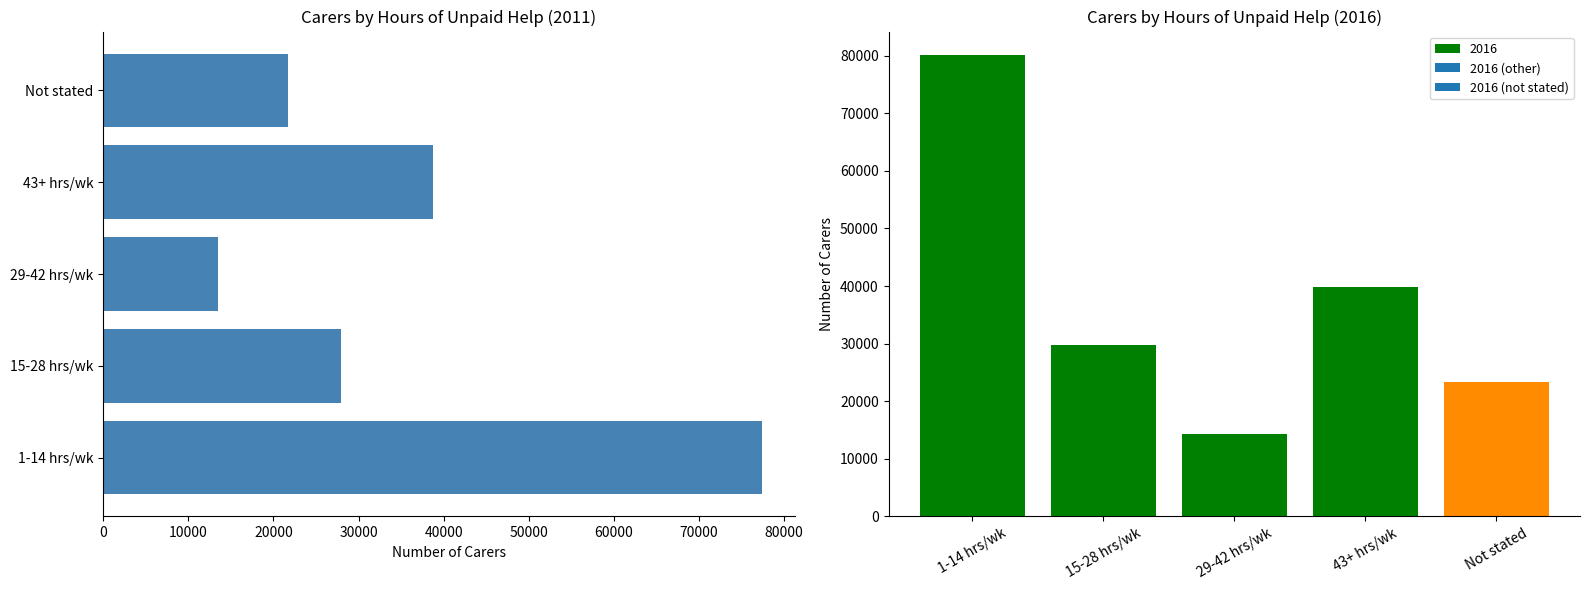

At which label does 2016 reach its peak?

1-14 hrs/wk